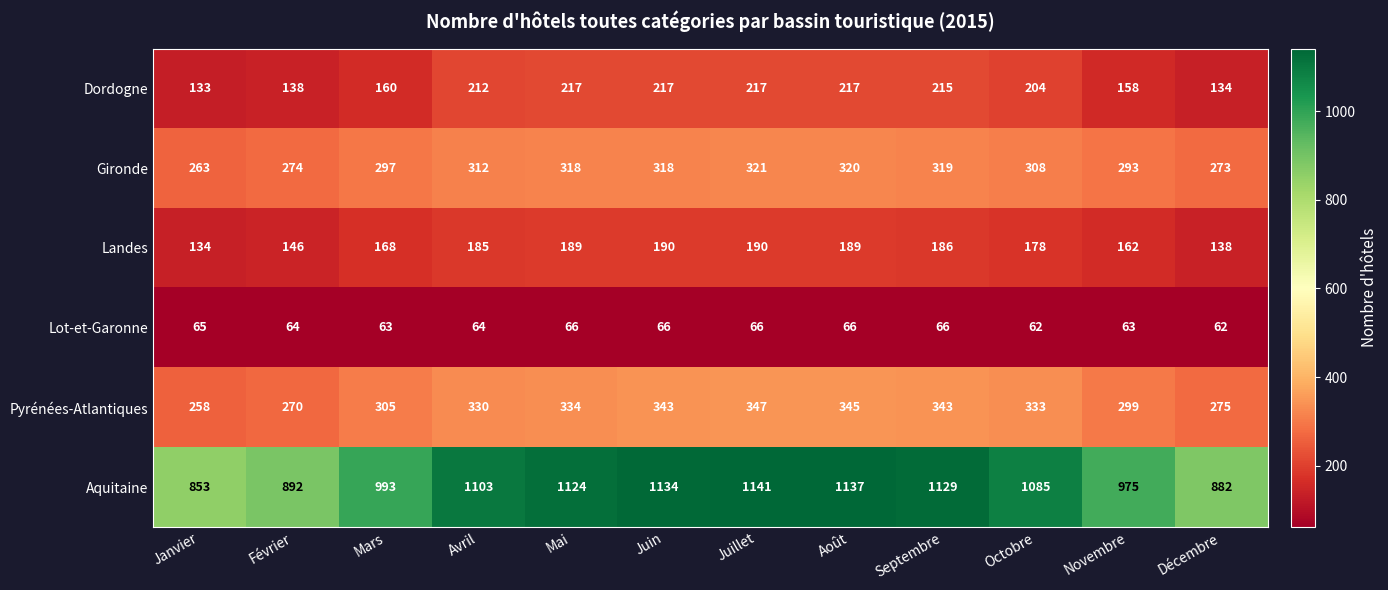

At which label does Pyrénées-Atlantiques reach its peak?

Juillet